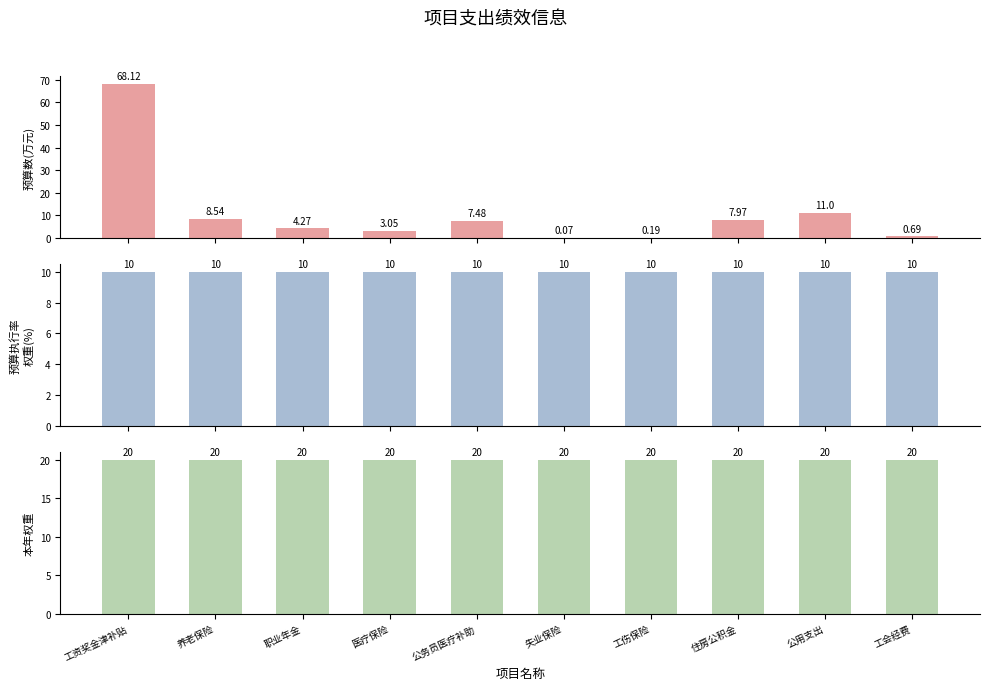

At which label is 预算执行率权重(%) closest to 10?

工资奖金津补贴